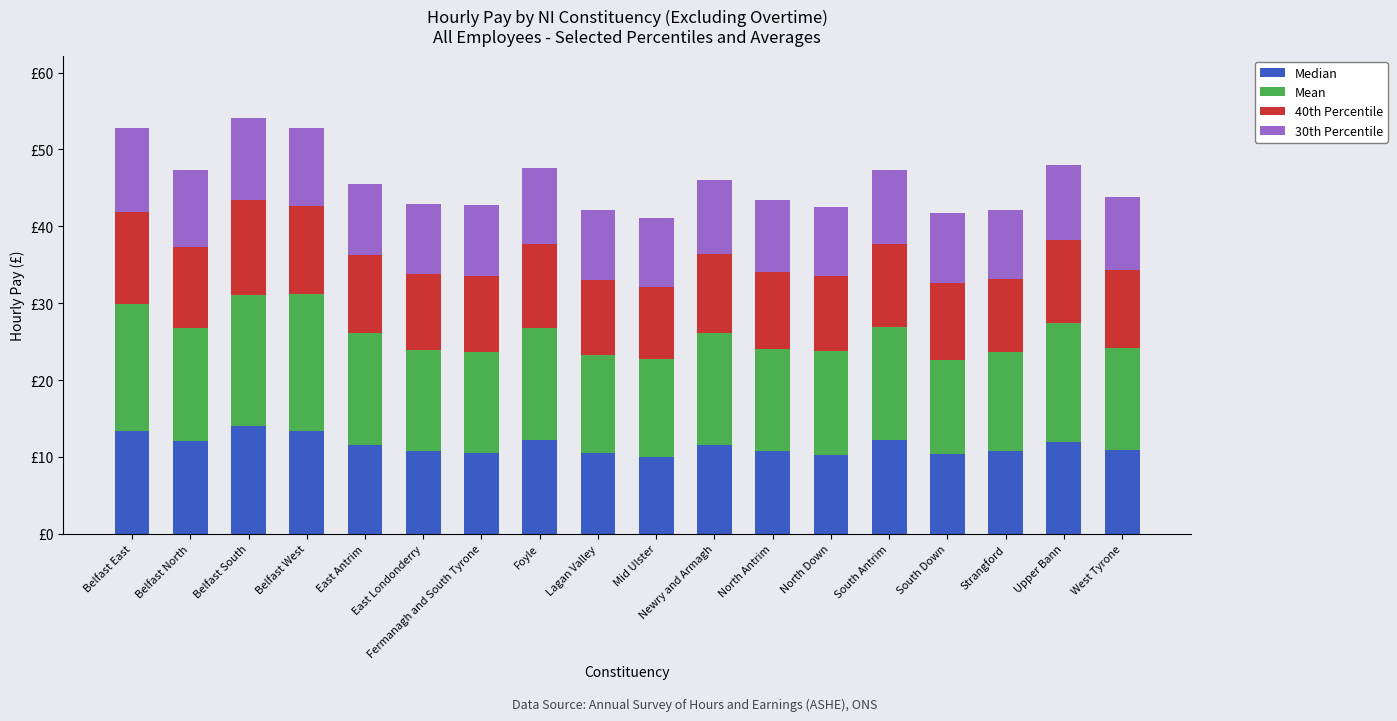

Rank the series by their maximum value, from lowest to highest.

30th Percentile, 40th Percentile, Median, Mean